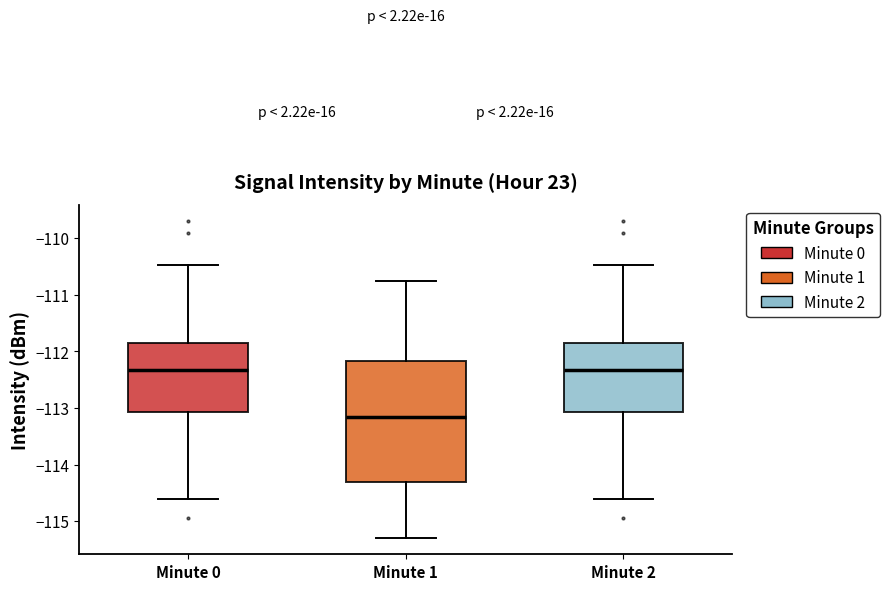

Reading left to right, transcribe this box plot: for each box, give where its median line is, the range the box spans, and where its two whiskers end, as read against the y-axis. The values are not printed on the chart, so give them approximately, as read against the axis.

Minute 0: median -112.3, box -113.1 to -111.9, whiskers -114.6 to -110.5
Minute 1: median -113.2, box -114.3 to -112.2, whiskers -115.3 to -110.8
Minute 2: median -112.3, box -113.1 to -111.9, whiskers -114.6 to -110.5